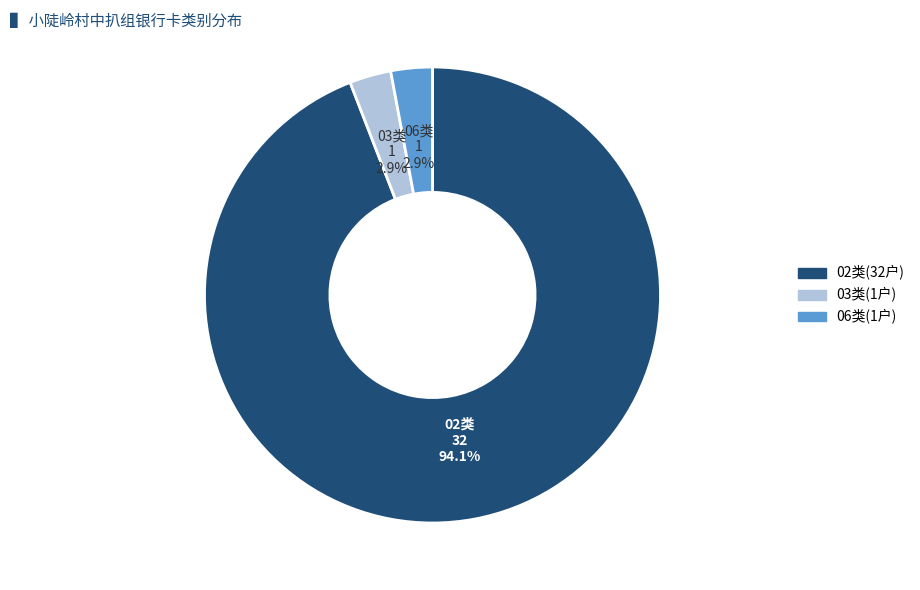

Is there any slice that represents more than half of the pie?

Yes